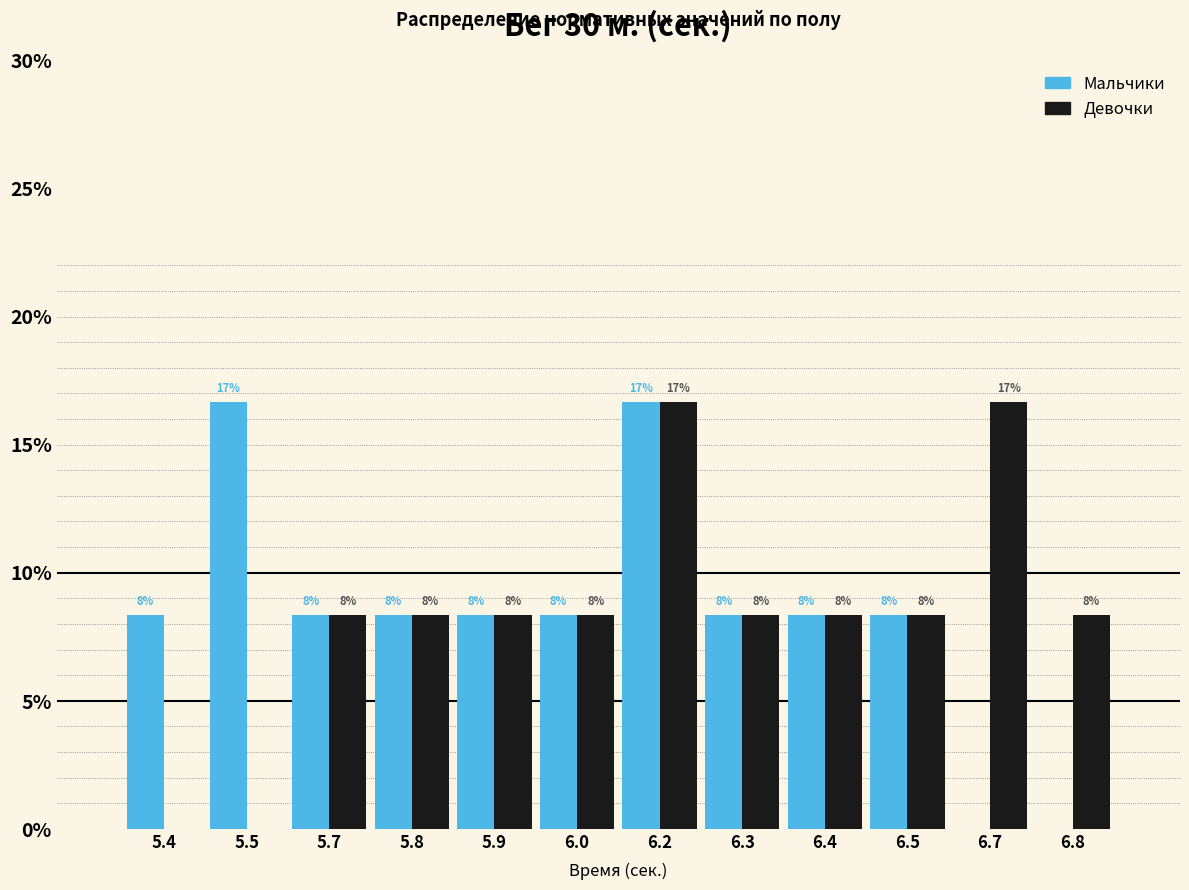

How many groups of bars are there?

12